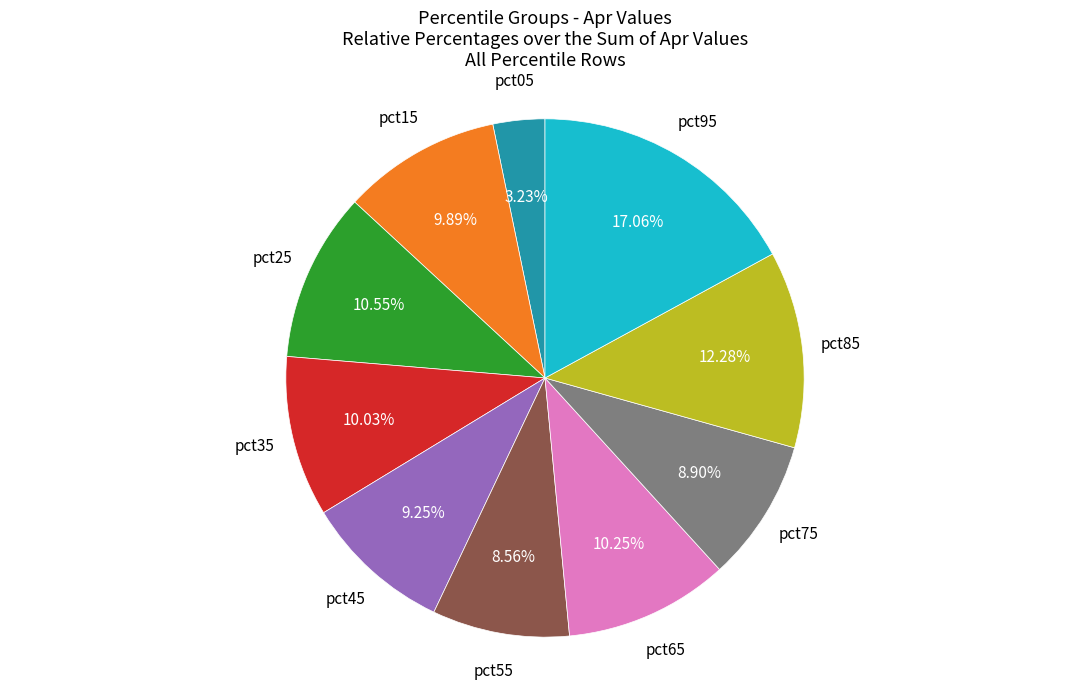

To the nearest percent, what portion does pct85 represent?

12%